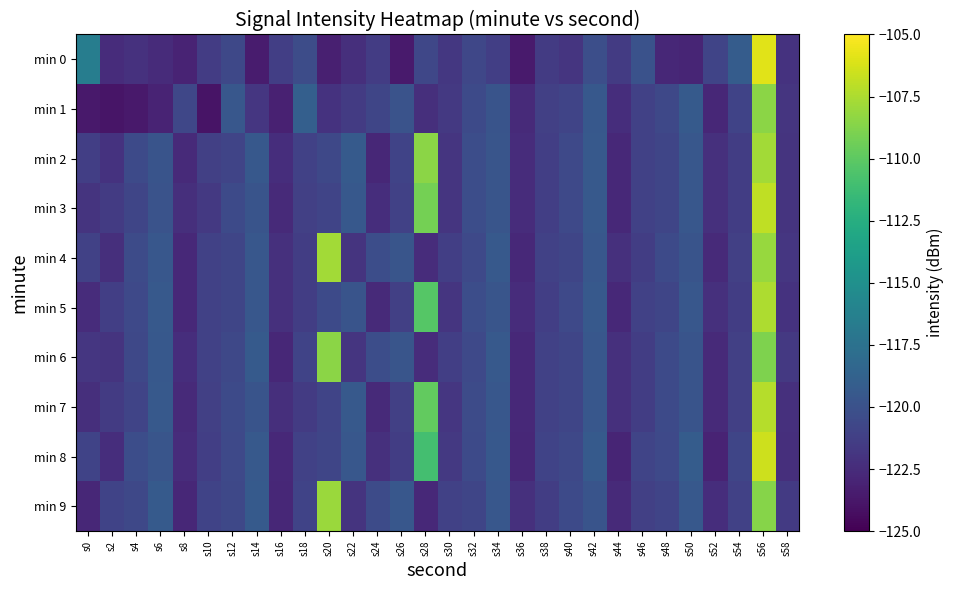

Reading left to right, transcribe all the data shown in this chart.

min 0: s0=-116.5	s2=-122.5	s4=-122.2	s6=-122.6	s8=-123.0	s10=-121.5	s12=-120.7	s14=-123.5	s16=-121.3	s18=-120.3	s20=-123.3	s22=-122.3	s24=-121.5	s26=-123.5	s28=-120.7	s30=-121.8	s32=-120.8	s34=-121.3	s36=-123.5	s38=-121.5	s40=-121.9	s42=-120.2	s44=-121.6	s46=-119.9	s48=-122.7	s50=-122.9	s52=-120.9	s54=-119.2	s56=-105.9	s58=-122.1
min 1: s0=-123.6	s2=-123.9	s4=-123.7	s6=-123.0	s8=-120.7	s10=-124.0	s12=-119.6	s14=-121.9	s16=-123.2	s18=-119.0	s20=-122.1	s22=-121.5	s24=-120.8	s26=-119.9	s28=-122.3	s30=-121.7	s32=-120.5	s34=-119.8	s36=-122.6	s38=-121.2	s40=-120.9	s42=-119.5	s44=-122.4	s46=-121.1	s48=-120.7	s50=-119.3	s52=-122.8	s54=-121.0	s56=-108.5	s58=-121.9
min 2: s0=-121.3	s2=-122.1	s4=-120.5	s6=-119.8	s8=-122.6	s10=-121.2	s12=-120.9	s14=-119.5	s16=-122.4	s18=-121.1	s20=-120.7	s22=-119.3	s24=-122.8	s26=-121.0	s28=-108.5	s30=-121.9	s32=-120.3	s34=-119.7	s36=-122.5	s38=-121.3	s40=-120.6	s42=-119.4	s44=-122.7	s46=-121.1	s48=-120.8	s50=-119.6	s52=-122.2	s54=-121.4	s56=-107.8	s58=-122.0
min 3: s0=-122.0	s2=-121.5	s4=-120.8	s6=-119.9	s8=-122.3	s10=-121.7	s12=-120.5	s14=-119.8	s16=-122.6	s18=-121.2	s20=-120.9	s22=-119.5	s24=-122.4	s26=-121.1	s28=-109.2	s30=-121.9	s32=-120.3	s34=-119.7	s36=-122.5	s38=-121.3	s40=-120.6	s42=-119.4	s44=-122.7	s46=-121.1	s48=-120.8	s50=-119.6	s52=-122.2	s54=-121.4	s56=-106.9	s58=-122.0
min 4: s0=-121.1	s2=-122.3	s4=-120.4	s6=-119.6	s8=-122.7	s10=-121.1	s12=-120.8	s14=-119.6	s16=-122.2	s18=-121.4	s20=-107.8	s22=-122.0	s24=-120.3	s26=-119.7	s28=-122.5	s30=-121.3	s32=-120.6	s34=-119.4	s36=-122.7	s38=-121.1	s40=-120.8	s42=-119.6	s44=-122.2	s46=-121.4	s48=-120.5	s50=-119.8	s52=-122.6	s54=-121.2	s56=-108.1	s58=-121.8
min 5: s0=-122.5	s2=-121.3	s4=-120.6	s6=-119.4	s8=-122.7	s10=-121.1	s12=-120.8	s14=-119.6	s16=-122.2	s18=-121.4	s20=-120.5	s22=-119.8	s24=-122.6	s26=-121.2	s28=-110.3	s30=-121.9	s32=-120.3	s34=-119.7	s36=-122.5	s38=-121.3	s40=-120.6	s42=-119.4	s44=-122.7	s46=-121.1	s48=-120.8	s50=-119.6	s52=-122.2	s54=-121.4	s56=-107.5	s58=-122.1
min 6: s0=-121.8	s2=-122.0	s4=-120.7	s6=-119.5	s8=-122.4	s10=-121.1	s12=-120.7	s14=-119.3	s16=-122.8	s18=-121.0	s20=-108.5	s22=-121.9	s24=-120.3	s26=-119.7	s28=-122.5	s30=-121.3	s32=-120.6	s34=-119.4	s36=-122.7	s38=-121.1	s40=-120.8	s42=-119.6	s44=-122.2	s46=-121.4	s48=-120.5	s50=-119.8	s52=-122.6	s54=-121.2	s56=-108.9	s58=-121.7
min 7: s0=-122.3	s2=-121.5	s4=-120.9	s6=-119.4	s8=-122.6	s10=-121.2	s12=-120.5	s14=-119.8	s16=-122.3	s18=-121.5	s20=-120.9	s22=-119.4	s24=-122.6	s26=-121.2	s28=-109.8	s30=-121.8	s32=-120.4	s34=-119.6	s36=-122.7	s38=-121.1	s40=-120.8	s42=-119.6	s44=-122.2	s46=-121.4	s48=-120.5	s50=-119.8	s52=-122.6	s54=-121.2	s56=-107.2	s58=-122.2
min 8: s0=-121.0	s2=-122.4	s4=-120.3	s6=-119.7	s8=-122.5	s10=-121.3	s12=-120.6	s14=-119.4	s16=-122.7	s18=-121.1	s20=-120.8	s22=-119.6	s24=-122.2	s26=-121.4	s28=-111.0	s30=-121.7	s32=-120.5	s34=-119.5	s36=-122.8	s38=-121.0	s40=-120.7	s42=-119.3	s44=-122.9	s46=-120.9	s48=-120.6	s50=-119.2	s52=-123.0	s54=-120.8	s56=-106.5	s58=-122.3
min 9: s0=-122.8	s2=-121.0	s4=-120.7	s6=-119.3	s8=-122.8	s10=-121.0	s12=-120.7	s14=-119.3	s16=-122.8	s18=-121.0	s20=-108.0	s22=-122.0	s24=-120.4	s26=-119.6	s28=-122.7	s30=-121.1	s32=-120.8	s34=-119.6	s36=-122.2	s38=-121.4	s40=-120.5	s42=-119.8	s44=-122.6	s46=-121.2	s48=-120.9	s50=-119.5	s52=-122.4	s54=-121.1	s56=-108.6	s58=-121.6